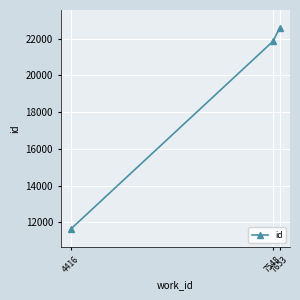

At which category does the chart reach its peak across all series?

7653